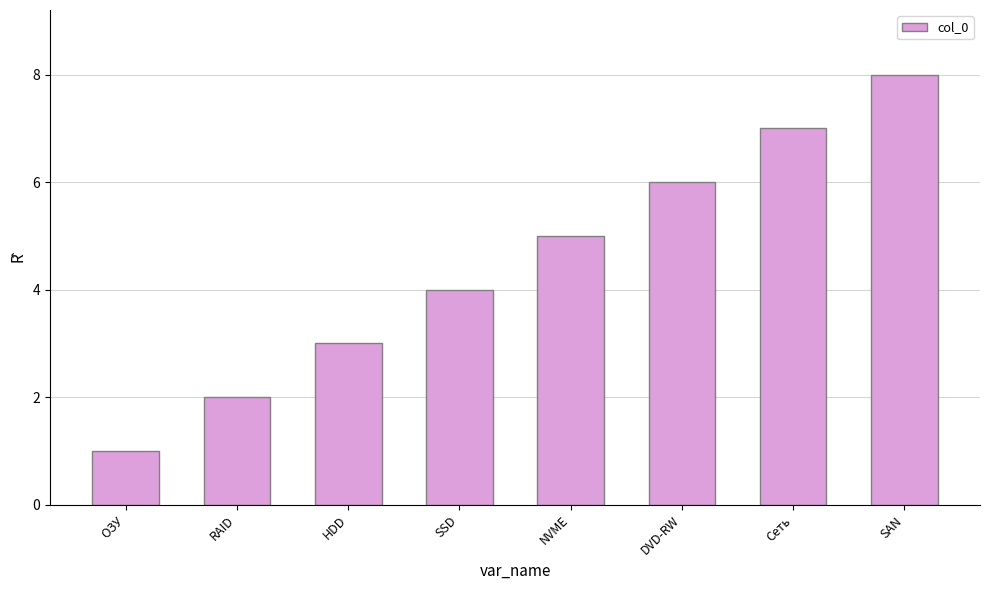

Is it true that the value at Сеть is 4?

False